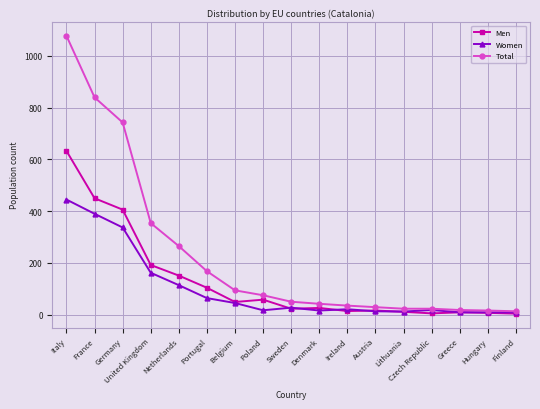

How many lines are shown in the chart?

3